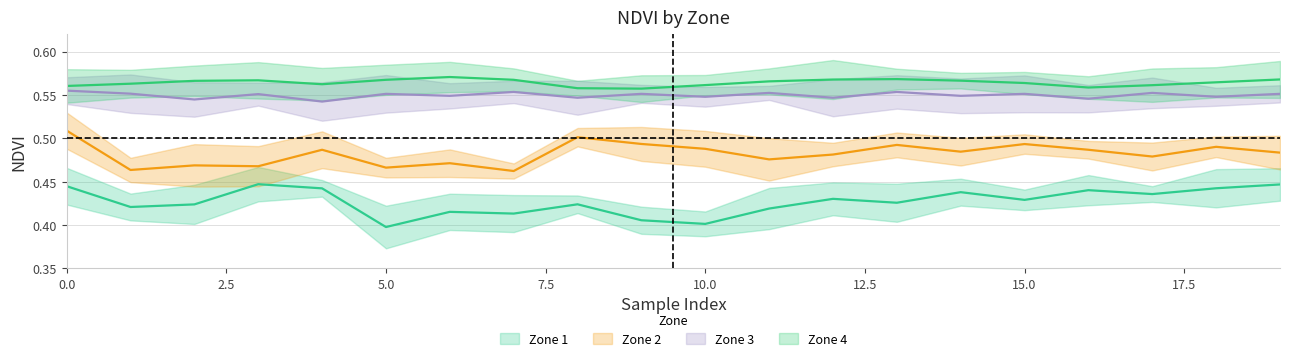

At how many categories does at least one series exceed 0?

20